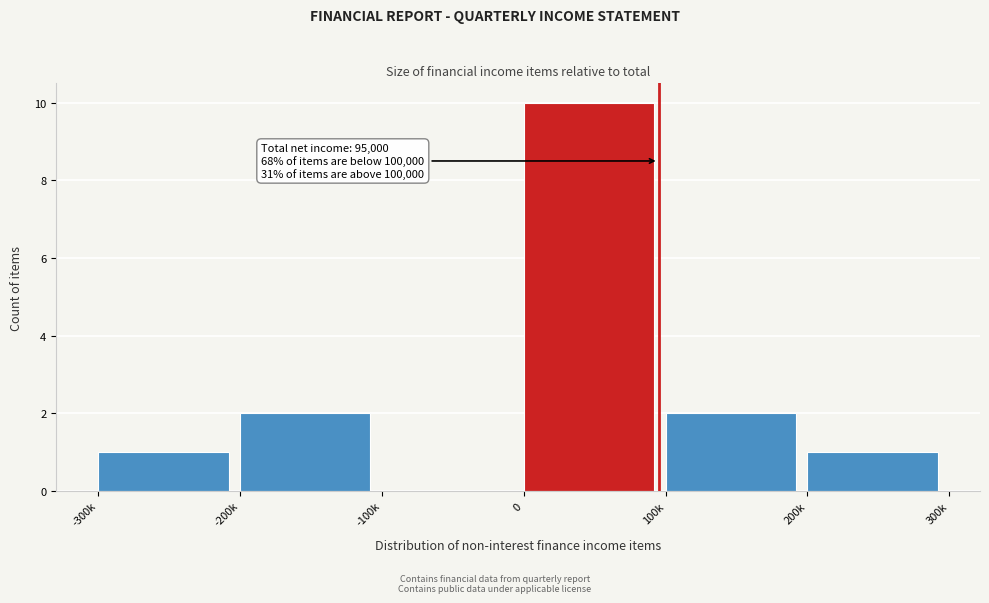

Reading left to right, extract all data points from this chart.

-300k=1	-200k=2	-100k=0	0=10	100k=2	200k=1